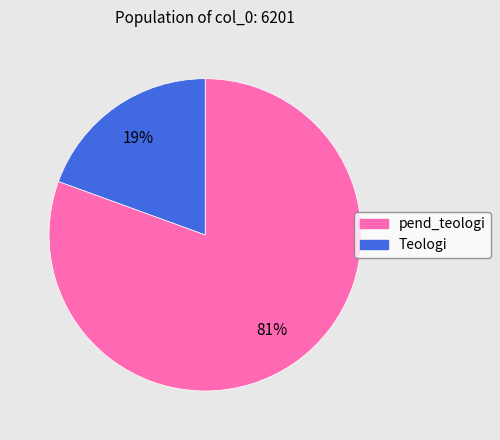

True or false: Teologi accounts for 9% of the total.

False